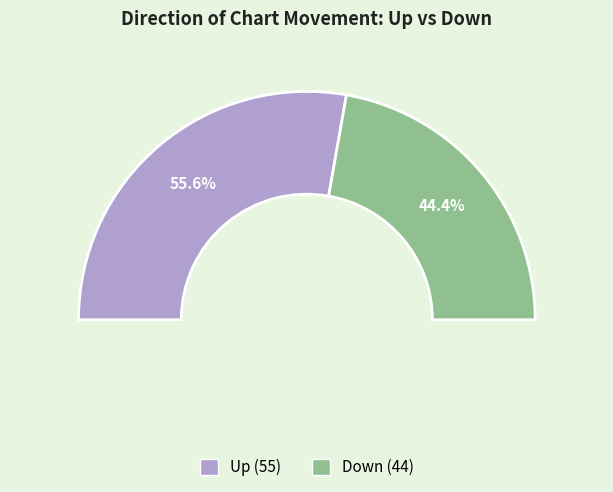

What percentage is the down slice, to the nearest percent?

44%